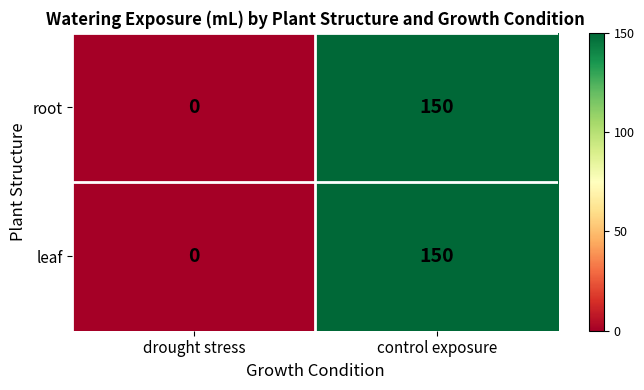

At which label does root reach its peak?

control exposure